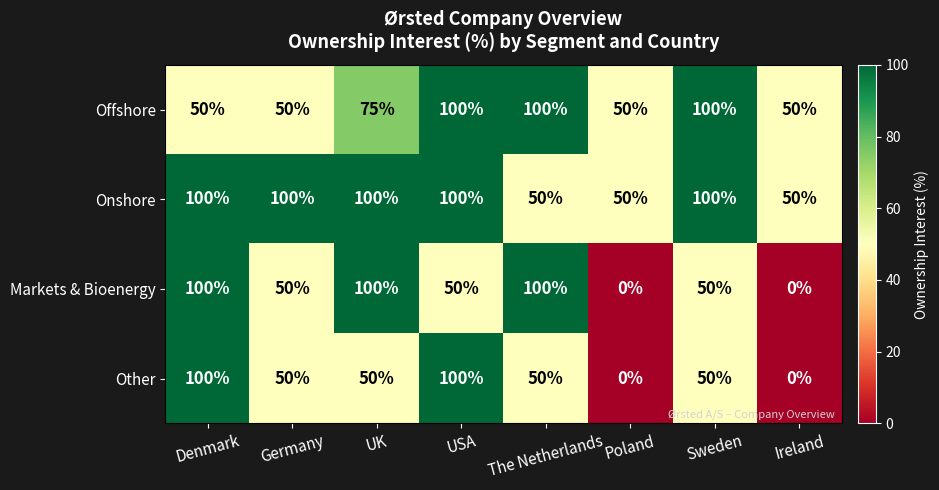

Which series has the largest total across all categories?

Onshore